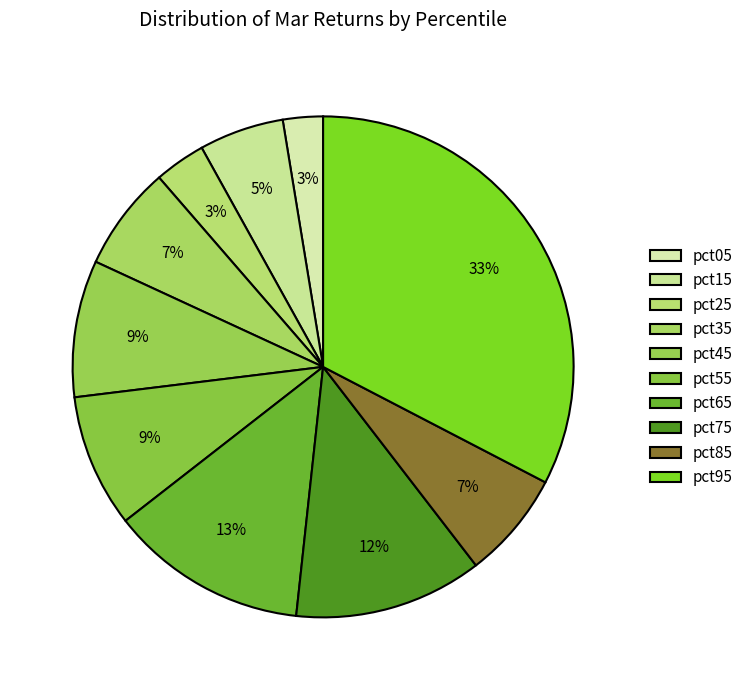

How many segments does this pie chart have?

10